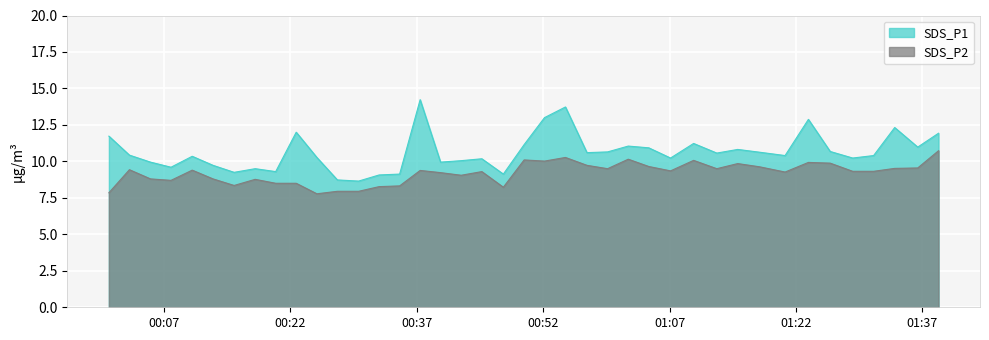

Which series has the largest total across all categories?

SDS_P1